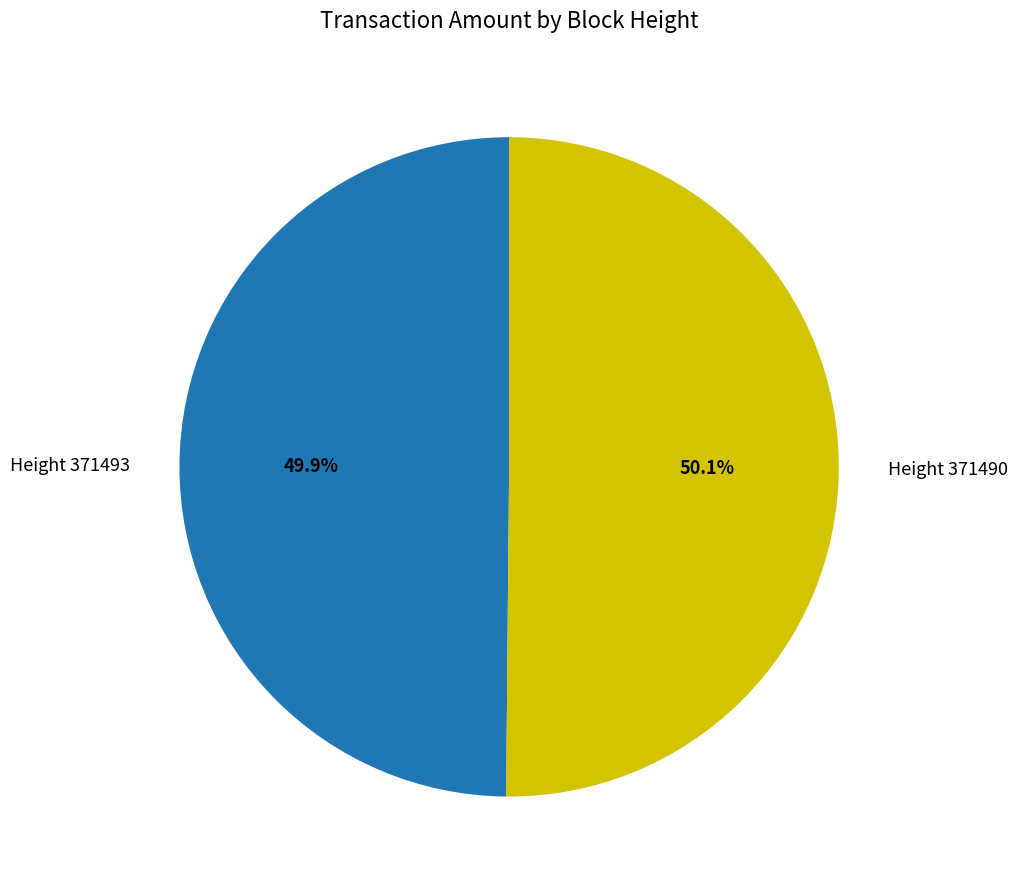

What percentage is the Height 371490 slice, to the nearest percent?

50%